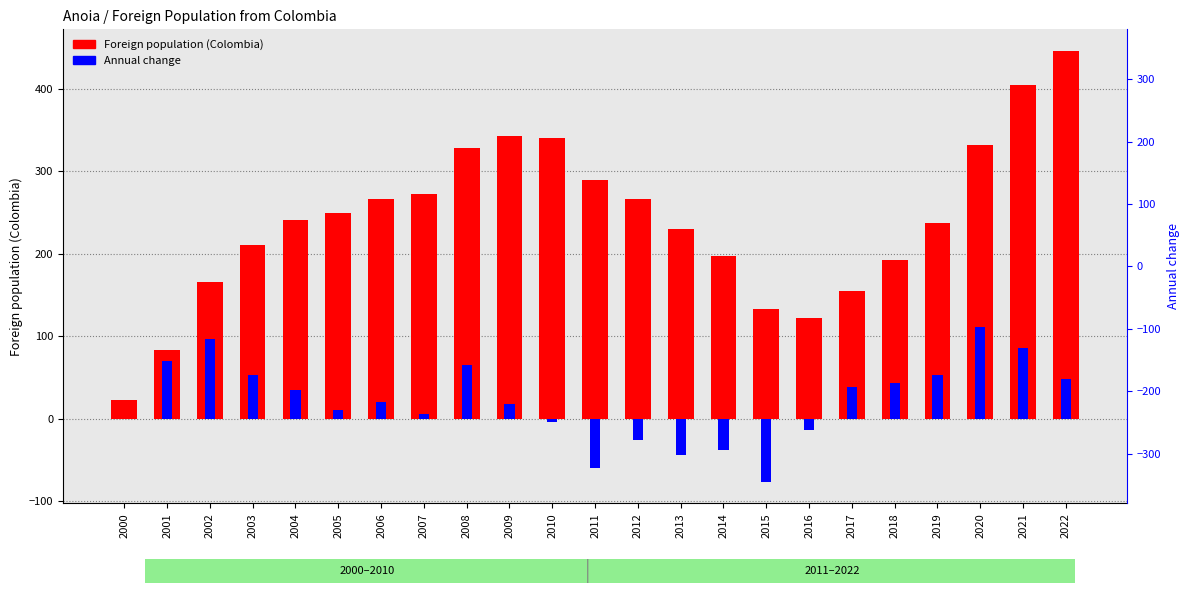

Which series has the widest spread of values?

Foreign population (Colombia)